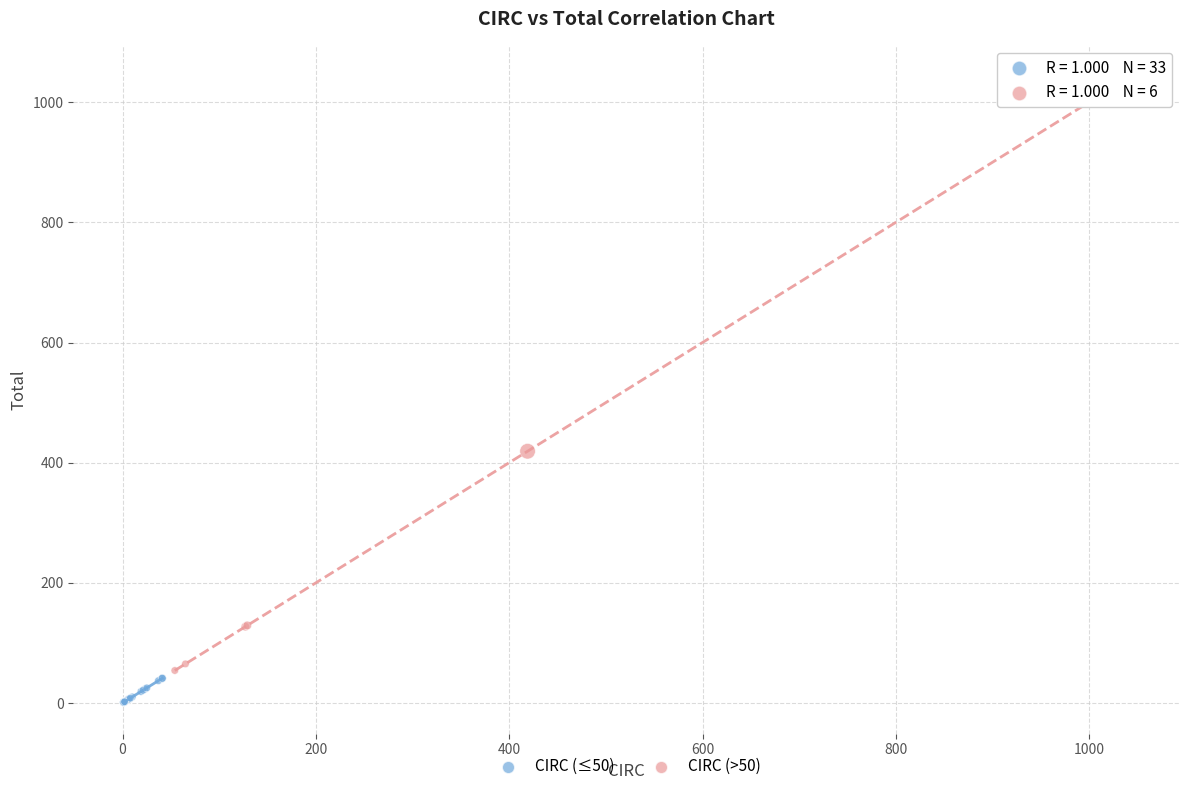

Which series reaches the maximum Y coordinate?

CIRC (>50)